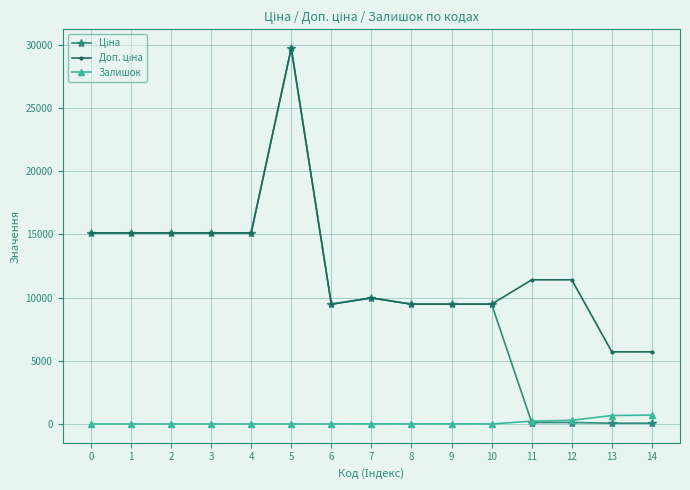

What is the difference between the maximum and minimum values in the Залишок series?

702.0